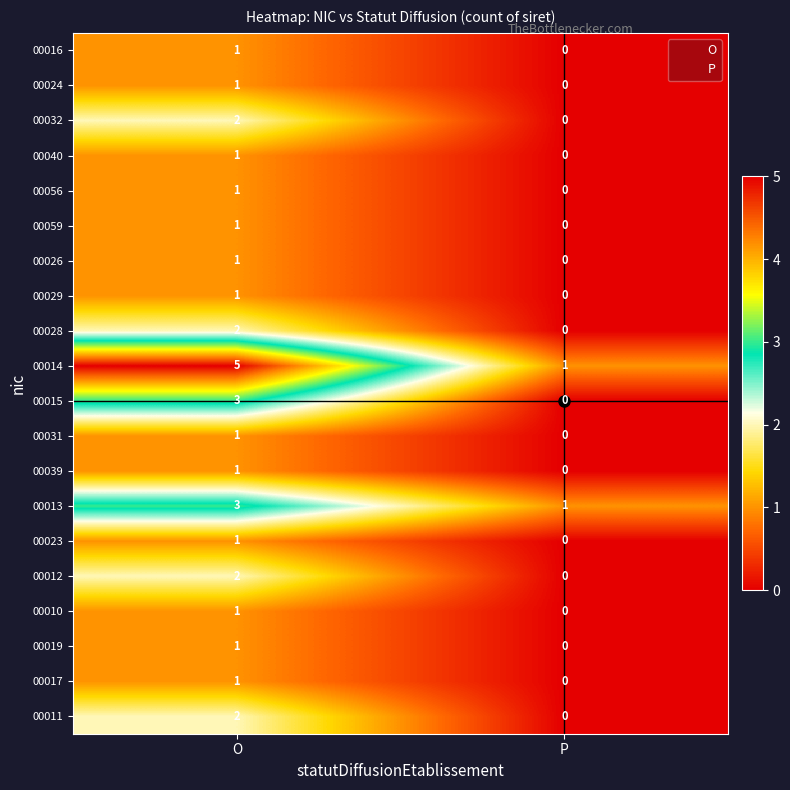

List the labels in order of 00013 value, smallest first.

P, O